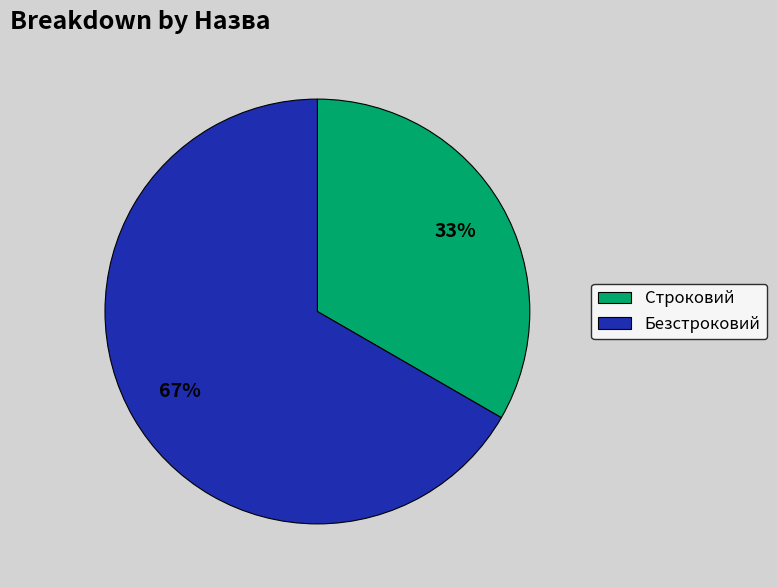

Rank the categories by value from lowest to highest.

Строковий, Безстроковий